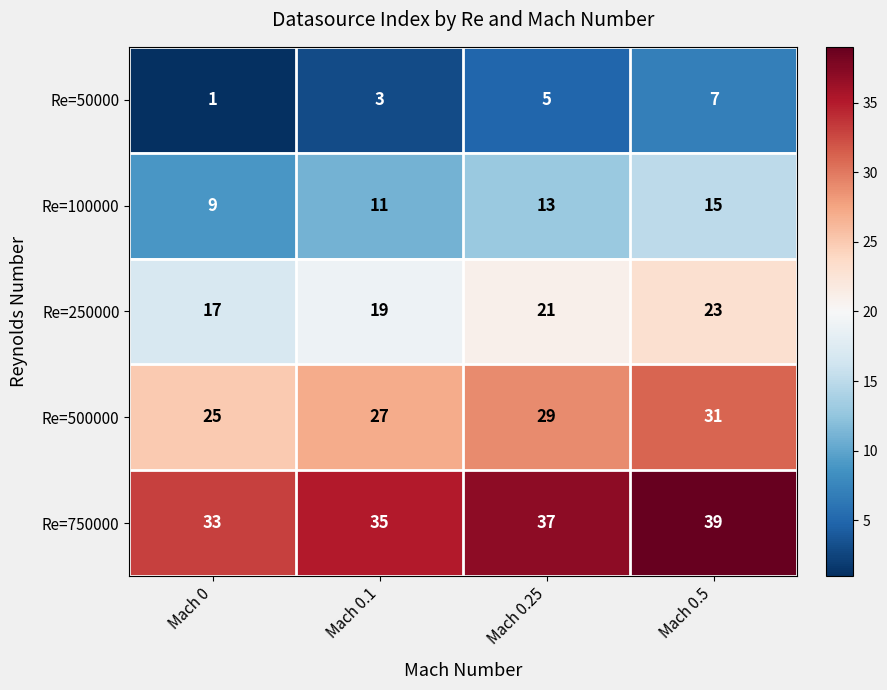

What is the total value across all series at Mach 0?

85